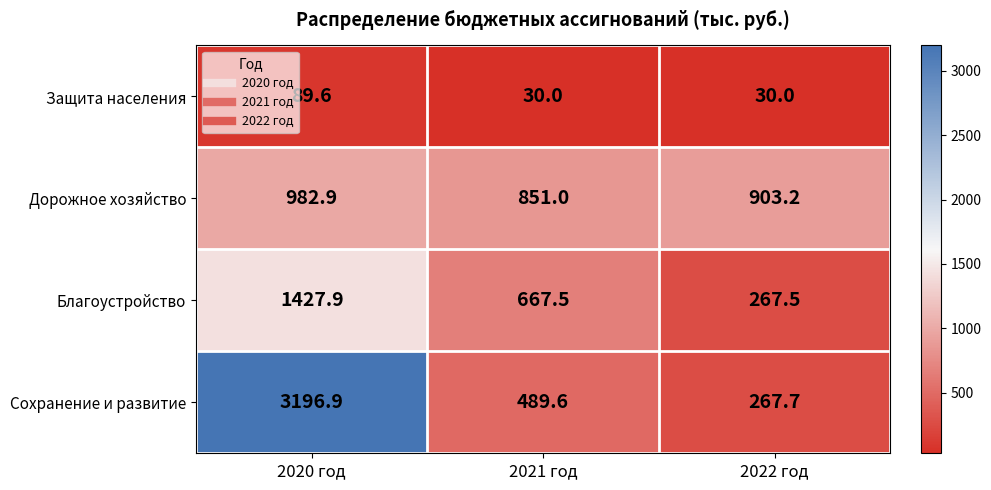

What is the difference between the Благоустройство values at 2022 год and 2021 год?

400.0